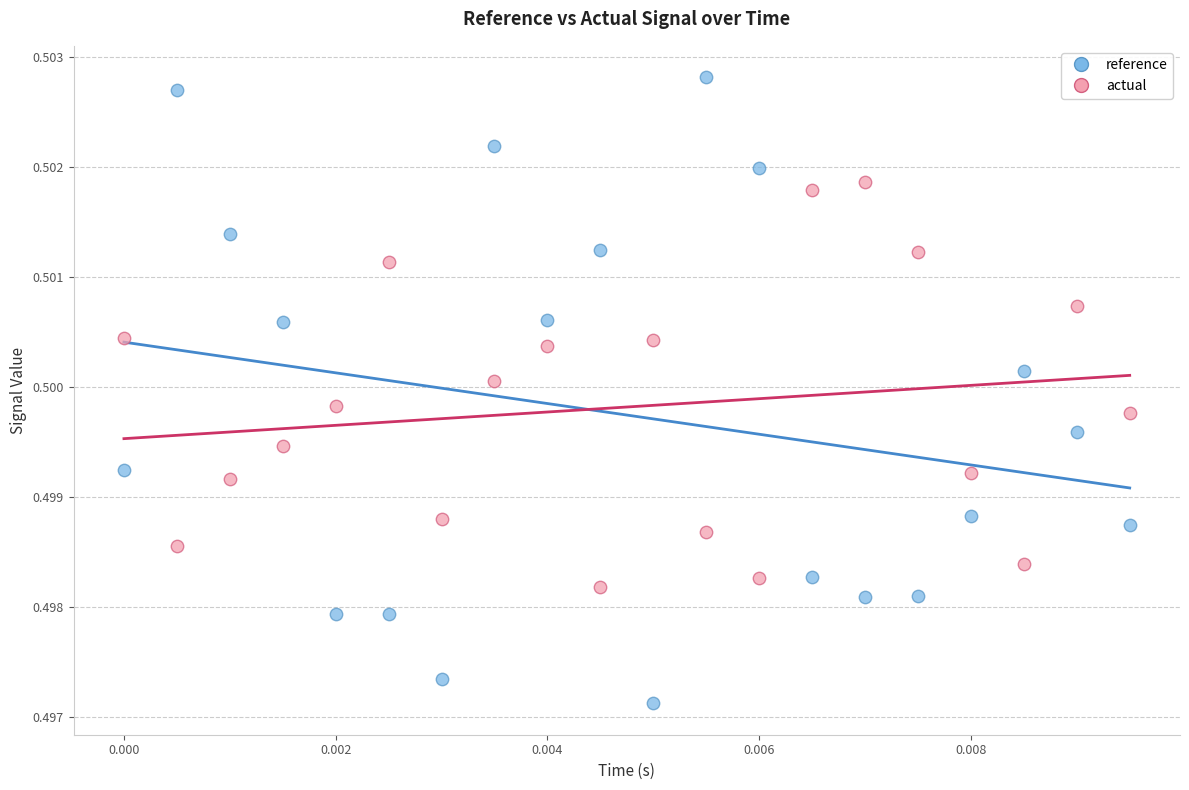

Which series reaches the minimum Y coordinate?

reference